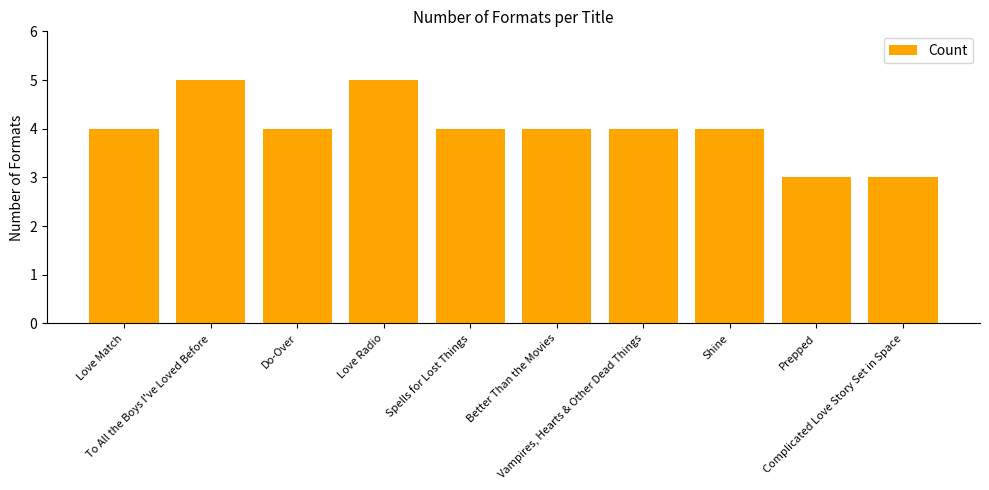

What is the sum of the values at Shine and Complicated Love Story Set in Space?

7